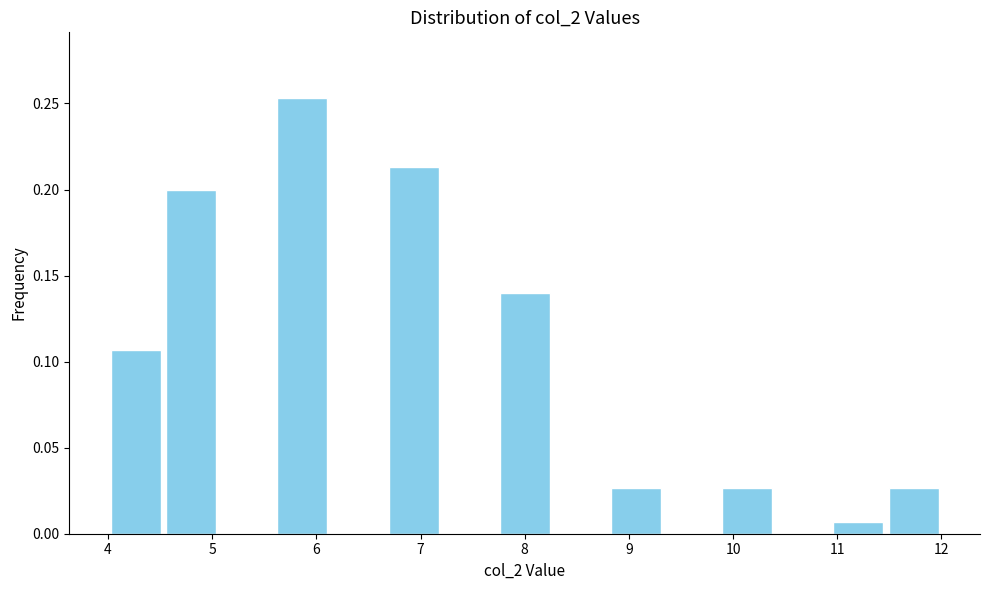

Reading left to right, list every bar in this chart as the range it spans on the x-axis followed by its height. Neither the bar edges nor the heights are printed on the chart, so give them approximately, as read against the axes.

4.0 to 4.5: 0.105
4.5 to 5.1: 0.200
5.1 to 5.6: 0
5.6 to 6.1: 0.255
6.1 to 6.7: 0
6.7 to 7.2: 0.215
7.2 to 7.7: 0
7.7 to 8.3: 0.140
8.3 to 8.8: 0
8.8 to 9.3: 0.025
9.3 to 9.9: 0
9.9 to 10.4: 0.025
10.4 to 10.9: 0
10.9 to 11.5: 0.005
11.5 to 12.0: 0.025